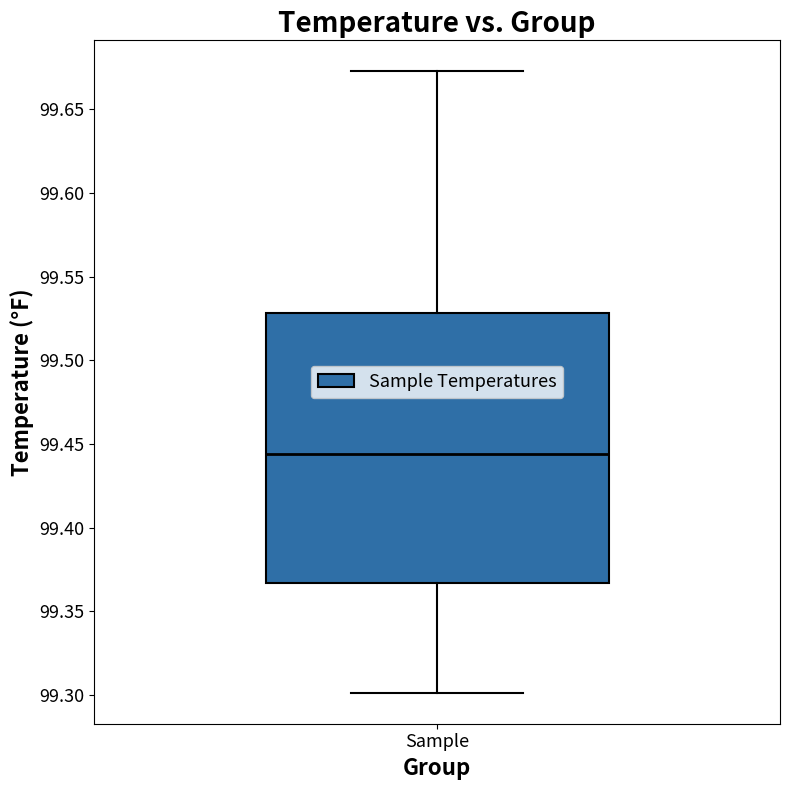

Read this box plot against the y-axis: the position of the median line, the range covered by the box, and the ends of both whiskers. The values are not printed on the chart, so give them approximately, as read against the axis.

median 99.445, box 99.365 to 99.530, whiskers 99.300 to 99.675